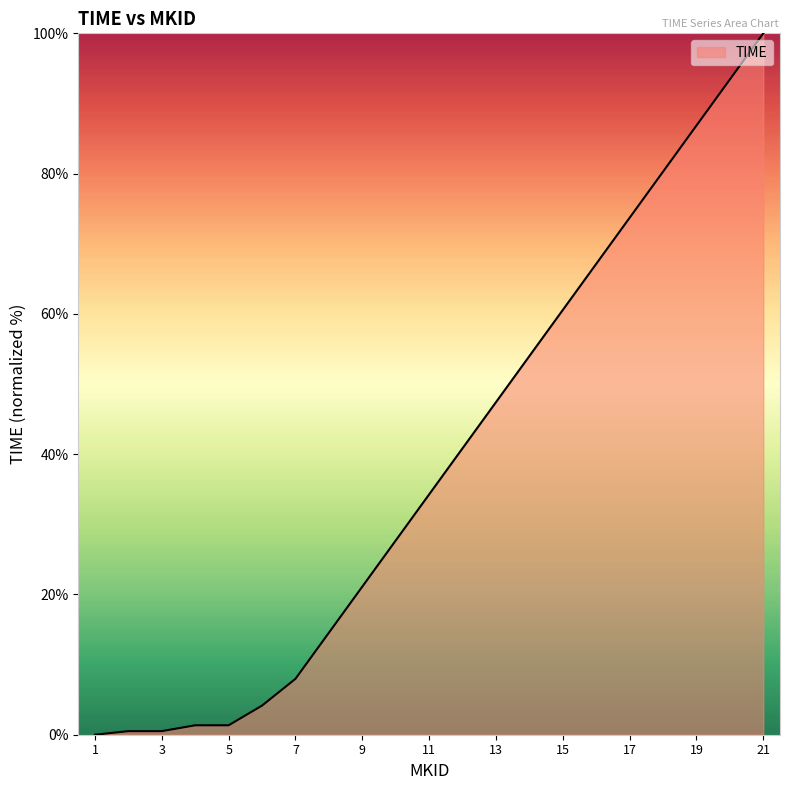

How many positive values are there?

20